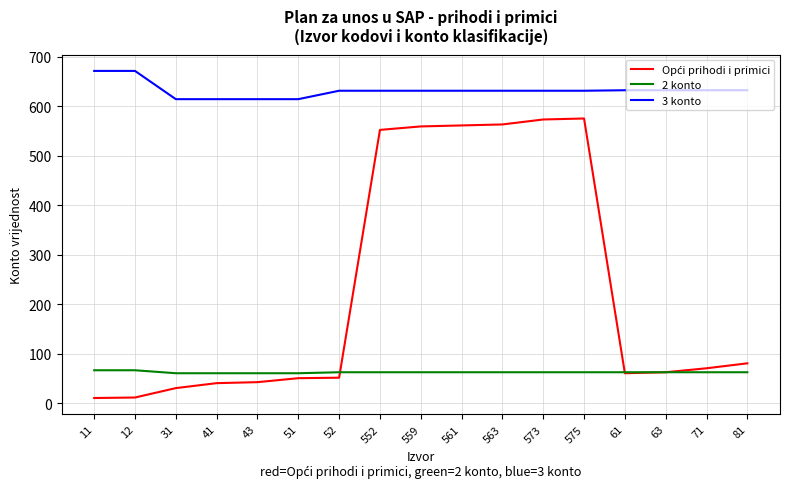

What is the maximum value for 3 konto?

671